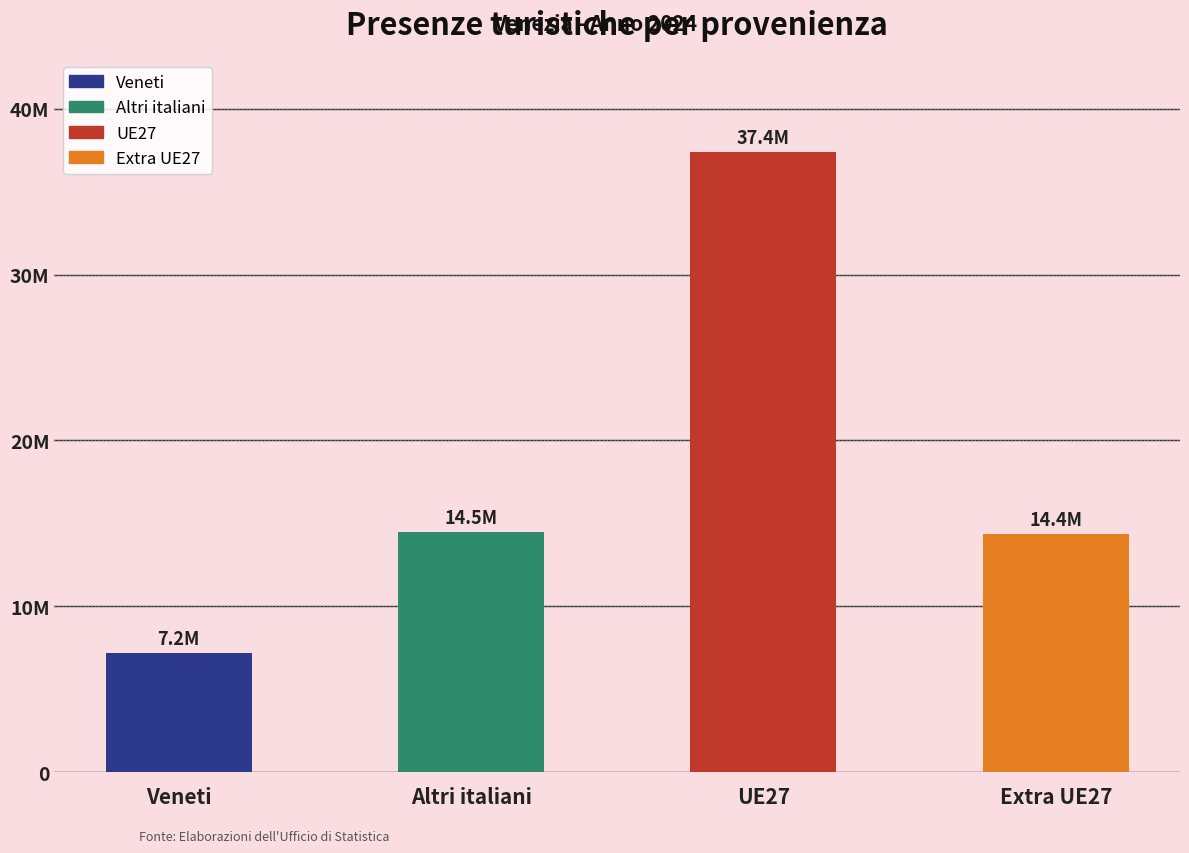

Which has a higher value, Altri italiani or UE27?

UE27